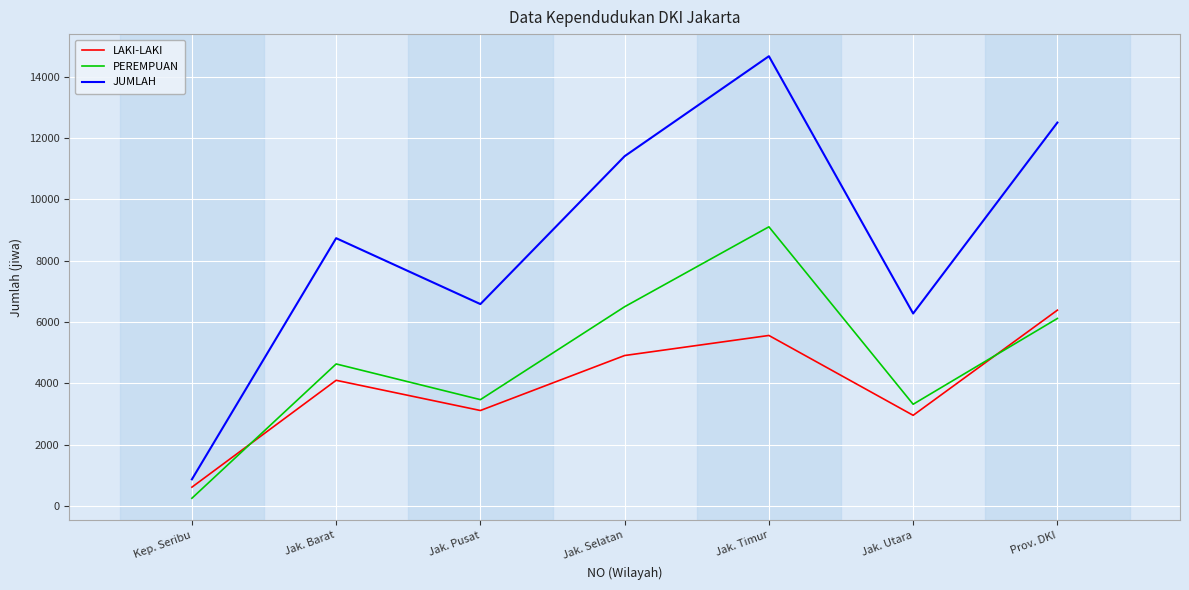

What value does the LAKI-LAKI series have at Prov. DKI?

6388